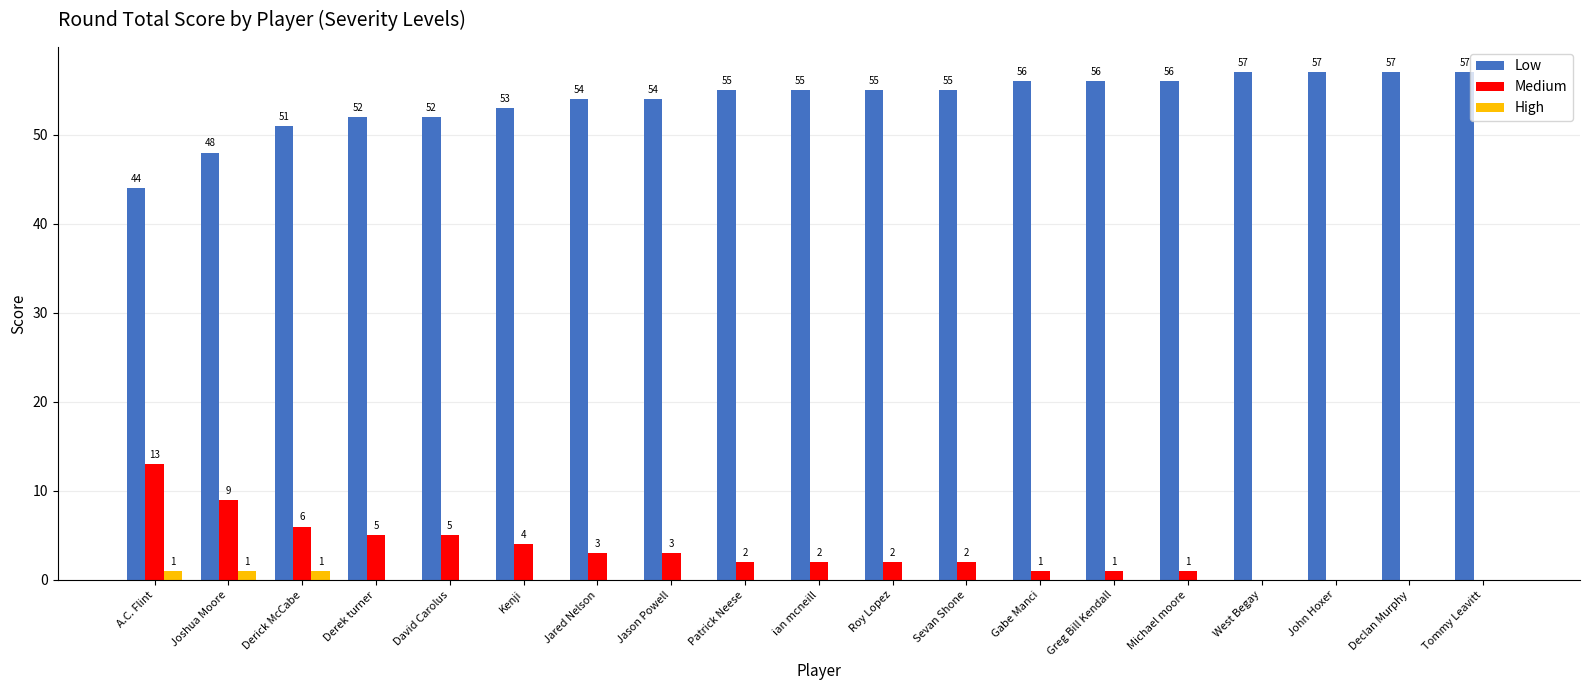

What is the approximate value of Medium at Kenji, to the nearest 5?

5